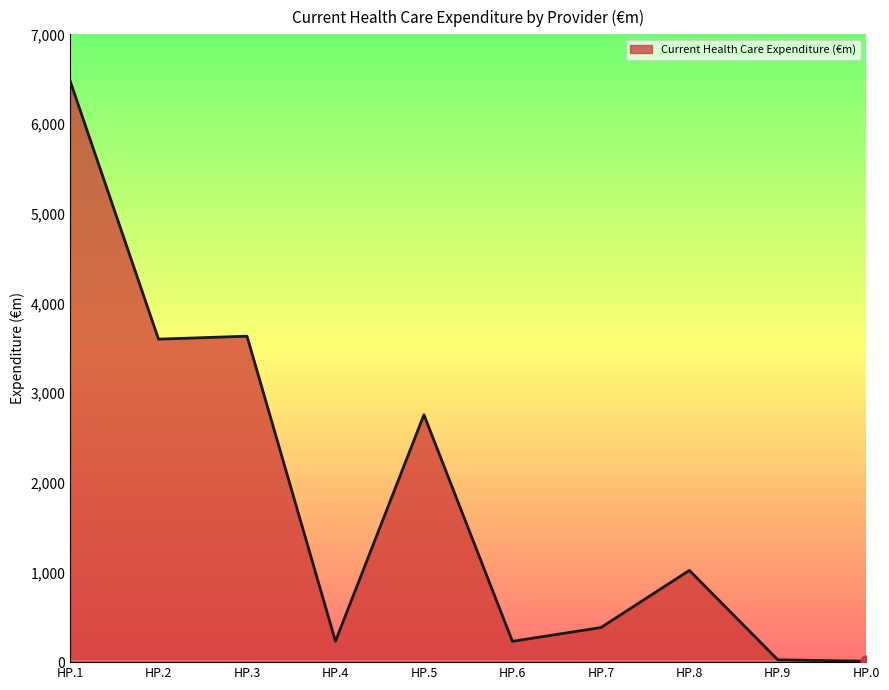

What is the change in value from HP.1 to HP.4?

-6249.0